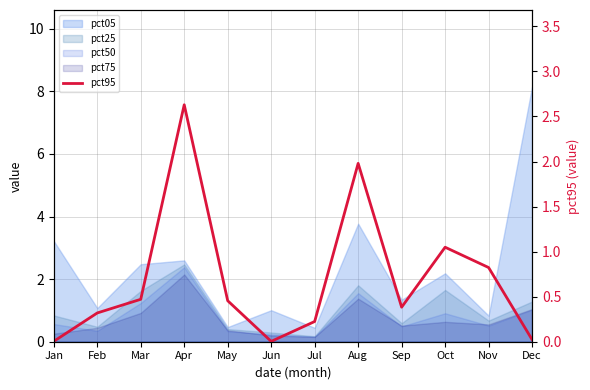

Where is the data nearest to the value 1?

Oct